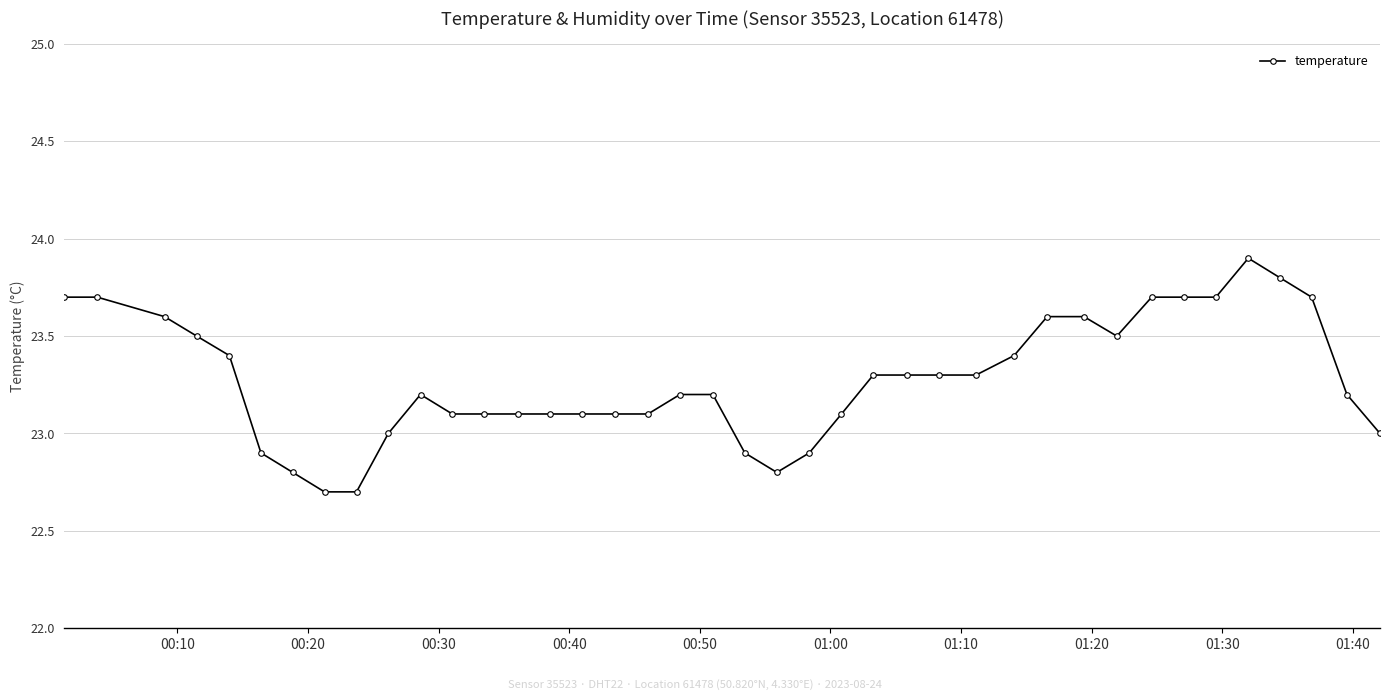

True or false: the data has more than 0 interior local peaks.

True